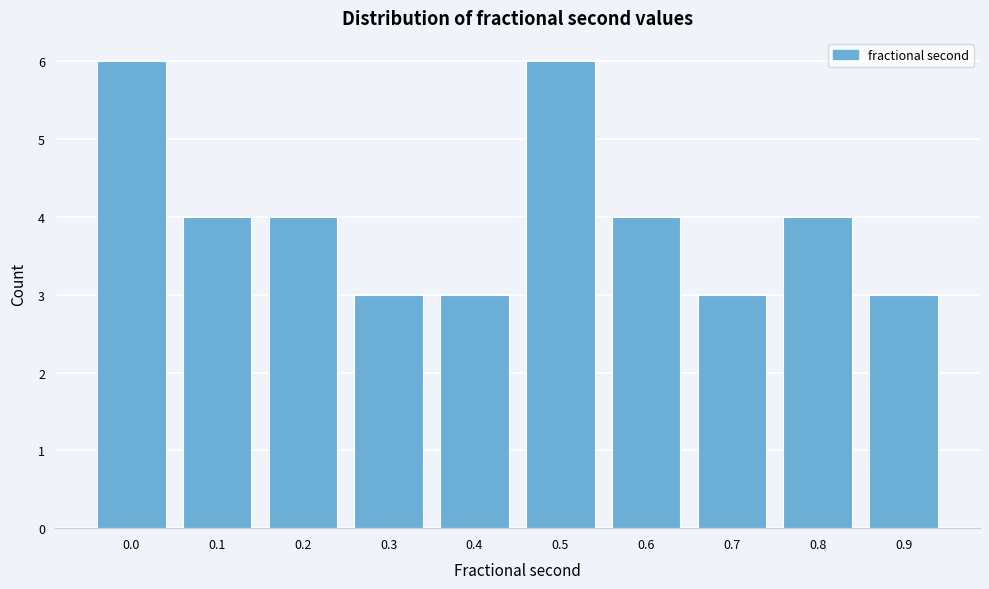

Reading right to left, extract all data points from this chart.

0.9=3	0.8=4	0.7=3	0.6=4	0.5=6	0.4=3	0.3=3	0.2=4	0.1=4	0.0=6